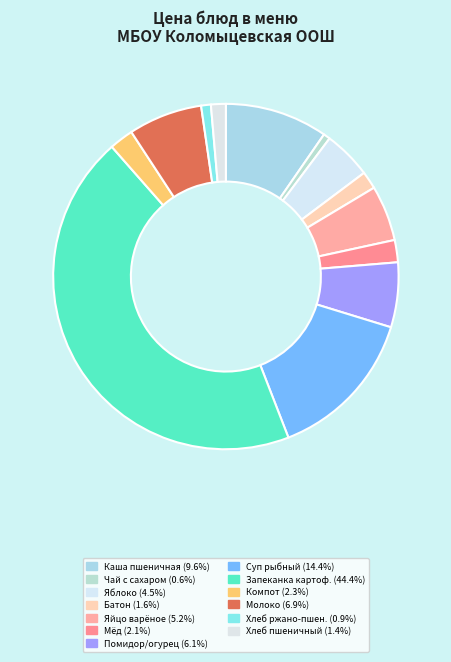

Count the number of slices in the pie.

13